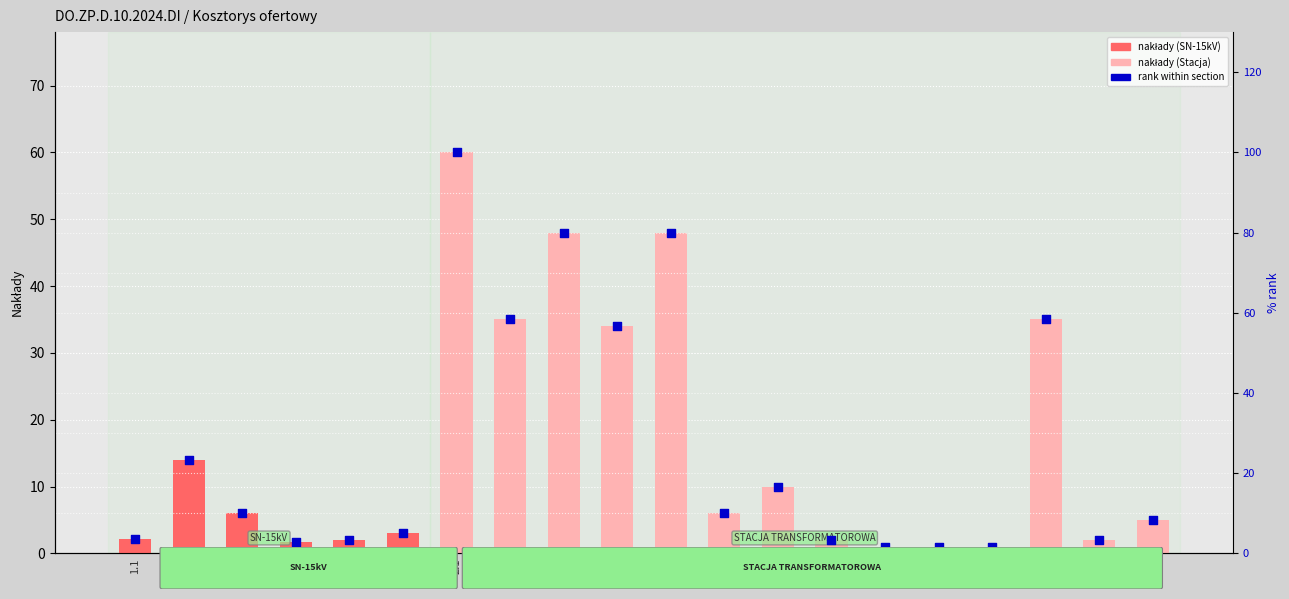

Which series has the largest total across all categories?

rank within section